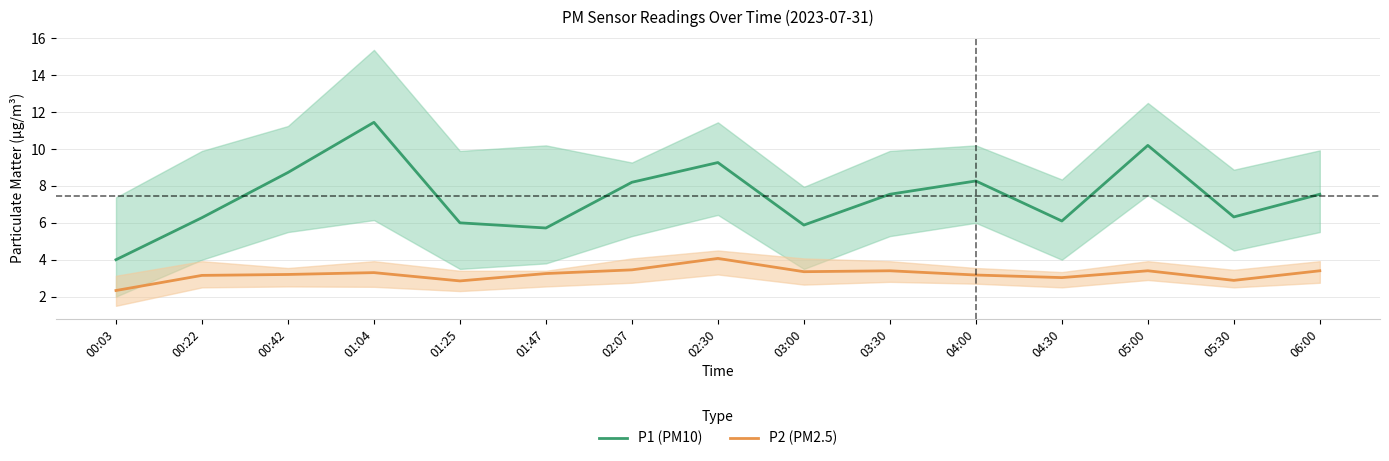

True or false: P2 (PM2.5) has more than 2 interior local peaks.

True